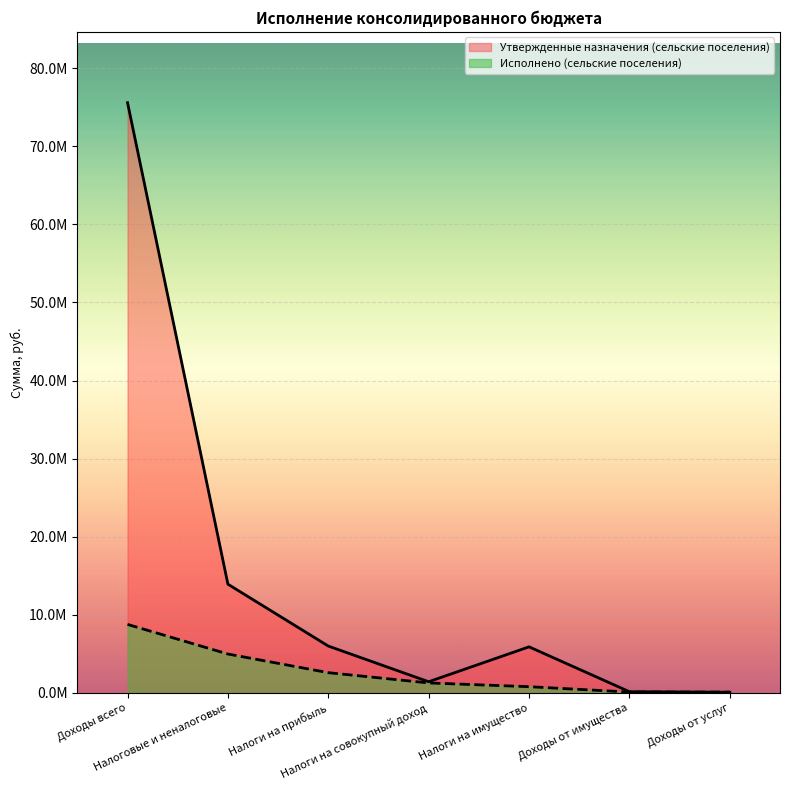

Reading left to right, list all the values displayed in this chart.

Утвержденные назначения (сельские поселения): Доходы всего=75587600.0	Налоговые и неналоговые=13924000.0	Налоги на прибыль=6000000.0	Налоги на совокупный доход=1430000.0	Налоги на имущество=5900000.0	Доходы от имущества=154000.0	Доходы от услуг=90000.0
Исполнено (сельские поселения): Доходы всего=8774600.7	Налоговые и неналоговые=4981746.5	Налоги на прибыль=2593457.0	Налоги на совокупный доход=1276080.0	Налоги на имущество=797934.1	Доходы от имущества=107863.1	Доходы от услуг=99932.5